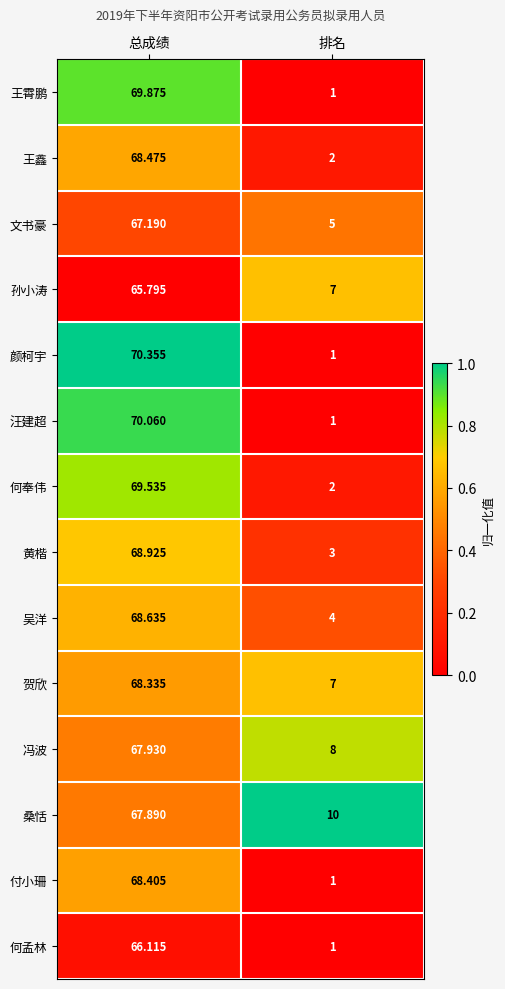

How many data points does each series have?

2